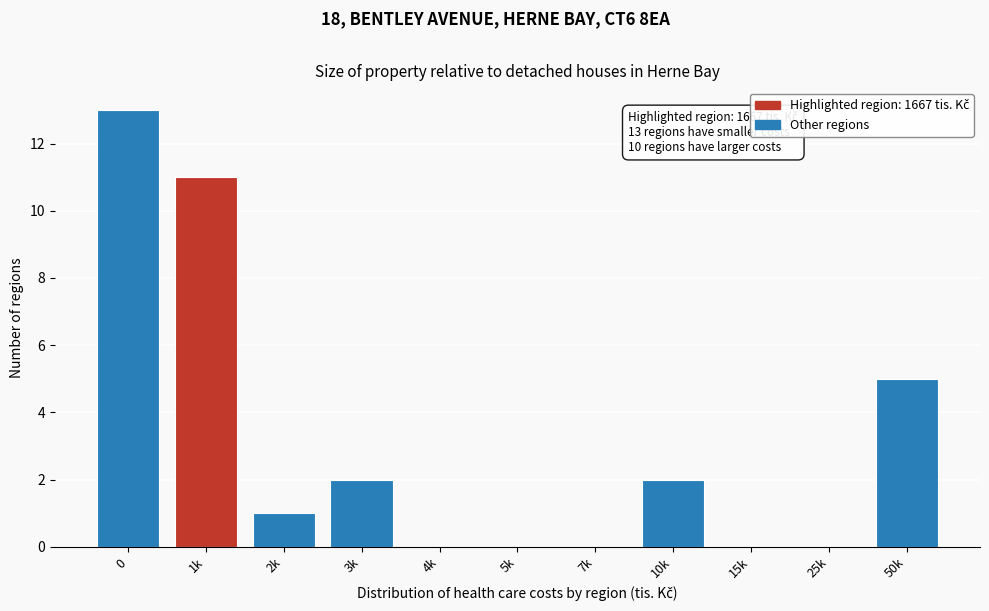

Reading right to left, extract all data points from this chart.

50k=5	25k=0	15k=0	10k=2	7k=0	5k=0	4k=0	3k=2	2k=1	1k=11	0=13